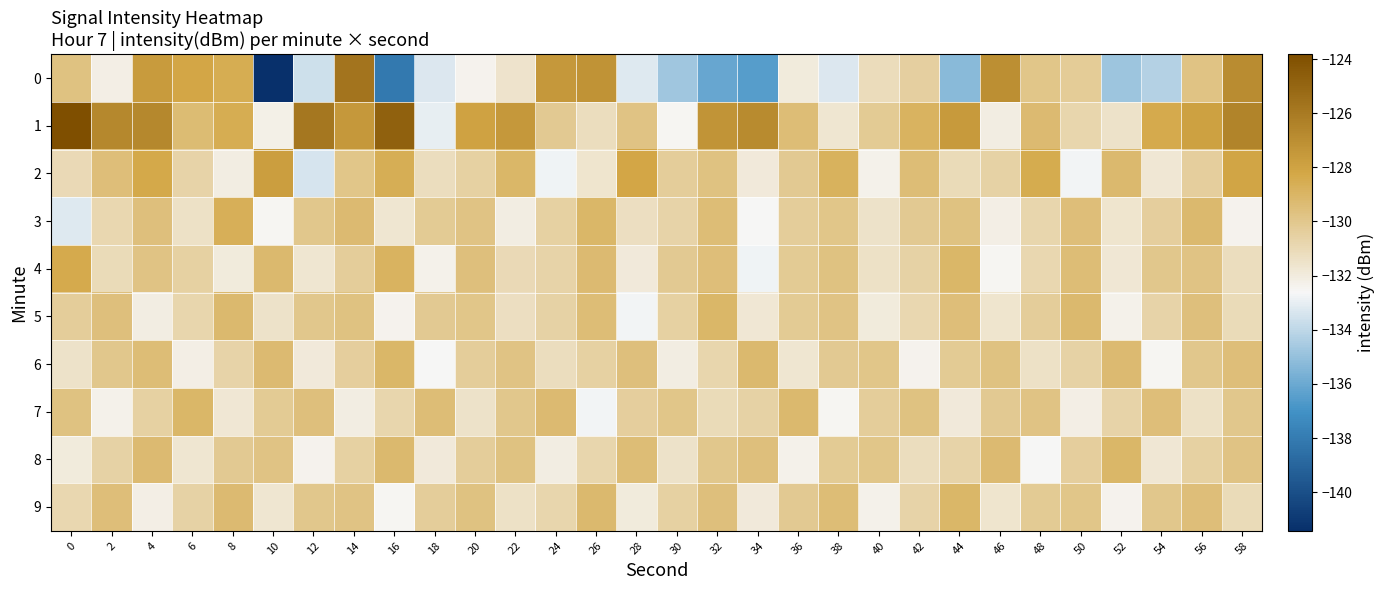

What is the minimum value shown in the chart?

-141.4